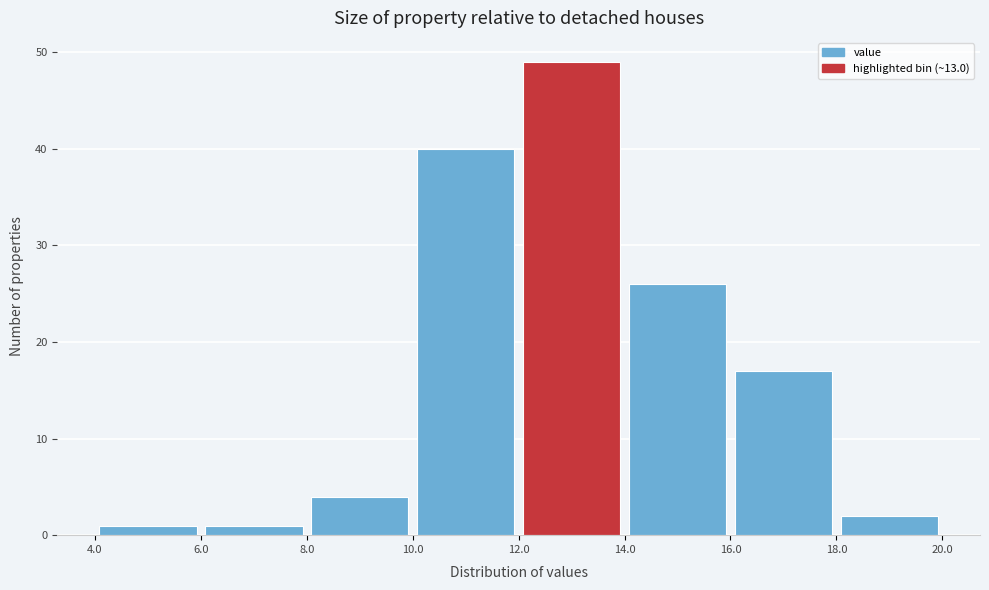

Reading left to right, list every bar in this chart as the range it spans on the x-axis followed by its height. The values are not printed on the chart, so give them approximately, as read against the axis.

4.0 to 6.0: 1
6.0 to 8.0: 1
8.0 to 10.0: 4
10.0 to 12.0: 40
12.0 to 14.0: 49
14.0 to 16.0: 26
16.0 to 18.0: 17
18.0 to 20.0: 2